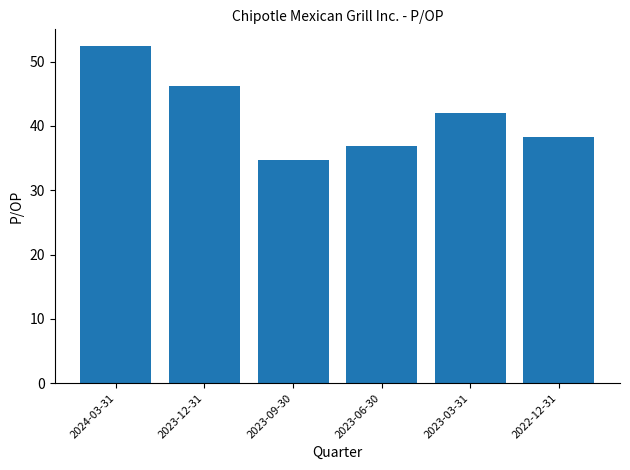

What is the change in value from 2023-12-31 to 2023-03-31?

-4.1